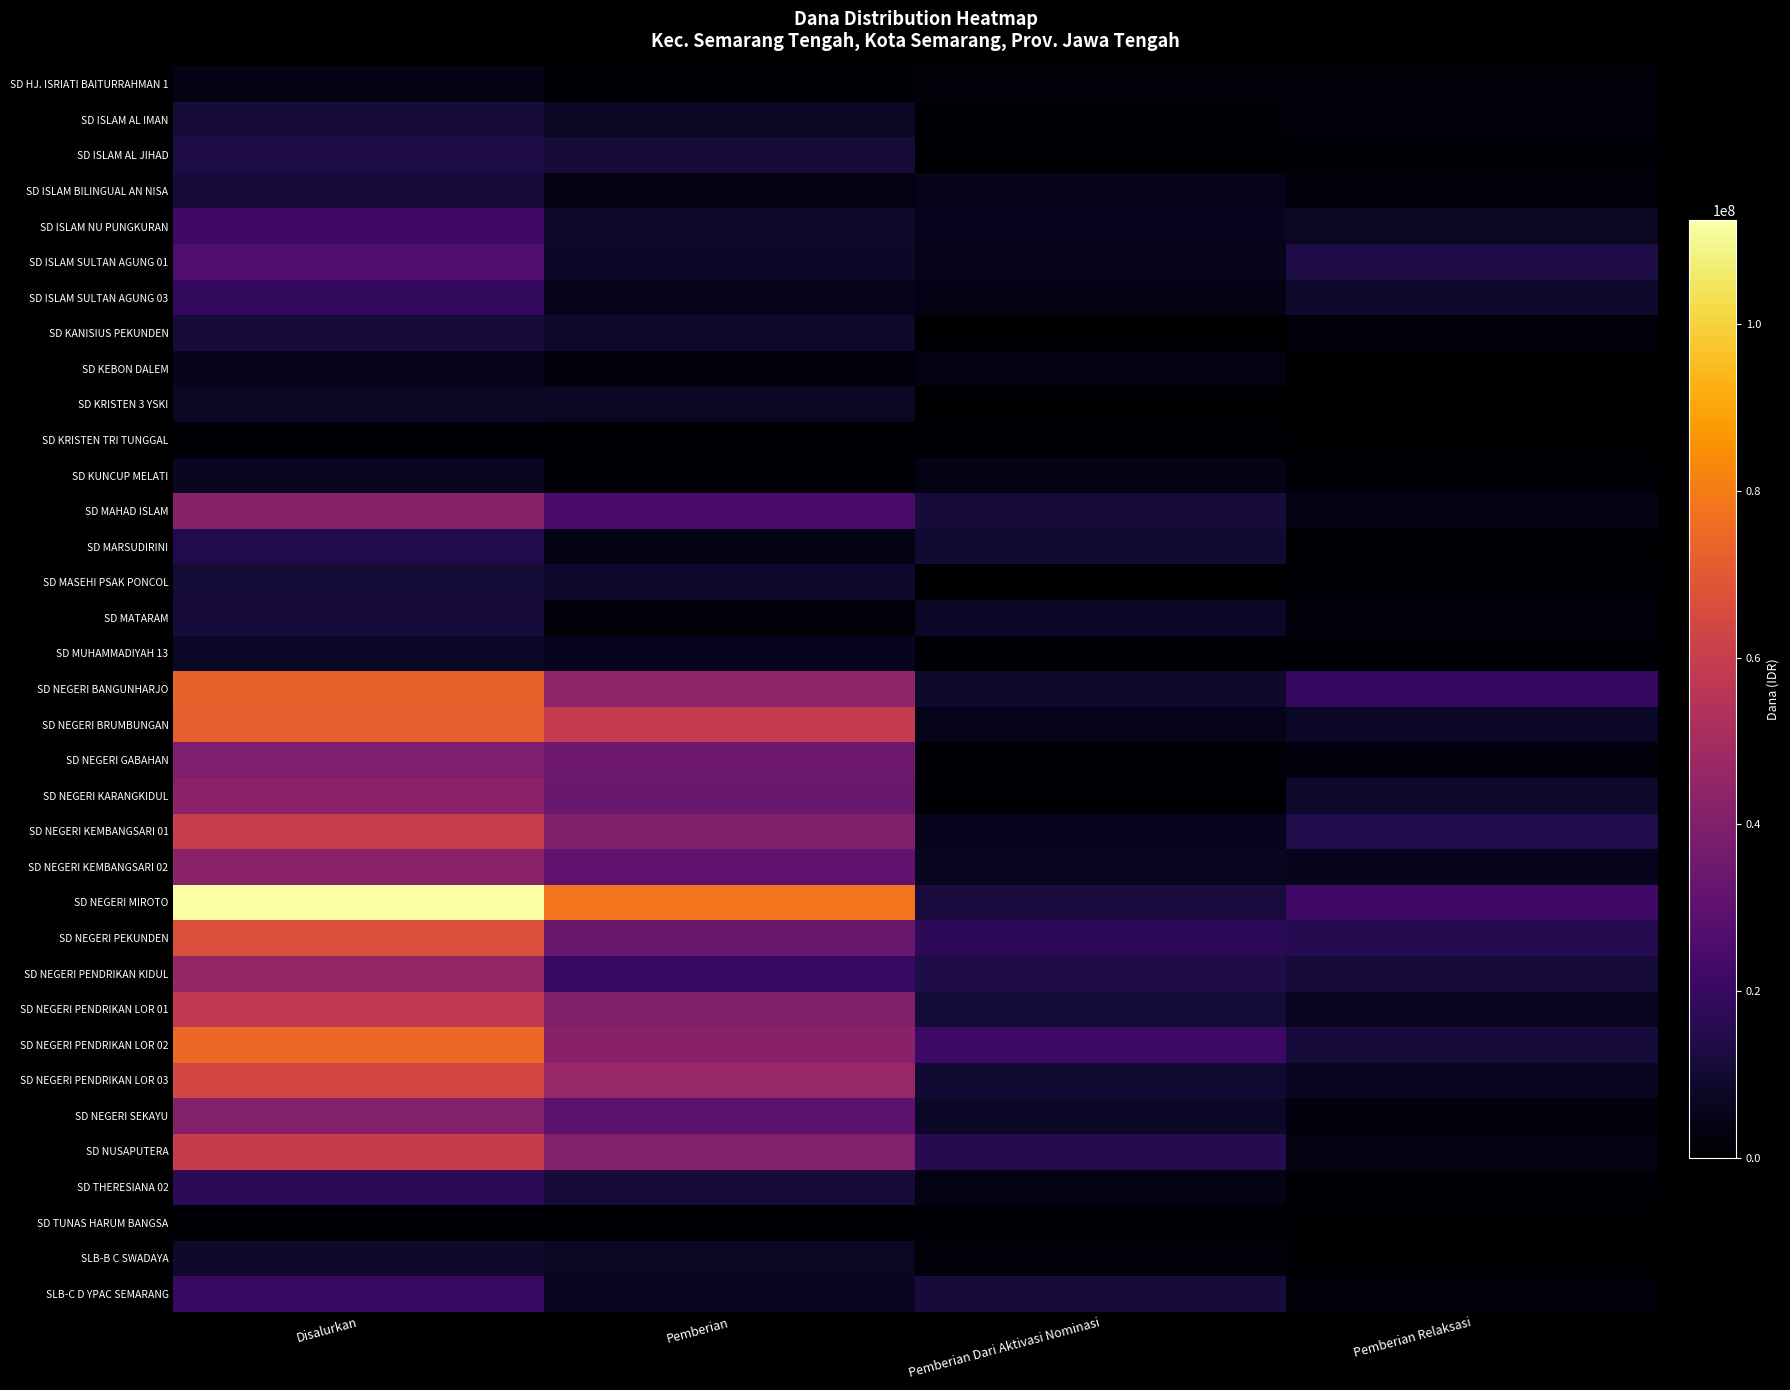

Reading left to right, what are all the values shown in this chart?

SD HJ. ISRIATI BAITURRAHMAN 1: Disalurkan=4725000	Pemberian=1125000	Pemberian Dari Aktivasi Nominasi=1800000	Pemberian Relaksasi=1800000
SD ISLAM AL IMAN: Disalurkan=11025000	Pemberian=7425000	Pemberian Dari Aktivasi Nominasi=1350000	Pemberian Relaksasi=2250000
SD ISLAM AL JIHAD: Disalurkan=13275000	Pemberian=11250000	Pemberian Dari Aktivasi Nominasi=450000	Pemberian Relaksasi=1575000
SD ISLAM BILINGUAL AN NISA: Disalurkan=11475000	Pemberian=3825000	Pemberian Dari Aktivasi Nominasi=5175000	Pemberian Relaksasi=2475000
SD ISLAM NU PUNGKURAN: Disalurkan=22500000	Pemberian=9225000	Pemberian Dari Aktivasi Nominasi=5850000	Pemberian Relaksasi=7425000
SD ISLAM SULTAN AGUNG 01: Disalurkan=26550000	Pemberian=8325000	Pemberian Dari Aktivasi Nominasi=4950000	Pemberian Relaksasi=13275000
SD ISLAM SULTAN AGUNG 03: Disalurkan=18675000	Pemberian=4950000	Pemberian Dari Aktivasi Nominasi=4725000	Pemberian Relaksasi=9000000
SD KANISIUS PEKUNDEN: Disalurkan=11025000	Pemberian=8775000	Pemberian Dari Aktivasi Nominasi=0	Pemberian Relaksasi=2250000
SD KEBON DALEM: Disalurkan=5400000	Pemberian=2250000	Pemberian Dari Aktivasi Nominasi=3150000	Pemberian Relaksasi=0
SD KRISTEN 3 YSKI: Disalurkan=7200000	Pemberian=7200000	Pemberian Dari Aktivasi Nominasi=0	Pemberian Relaksasi=0
SD KRISTEN TRI TUNGGAL: Disalurkan=900000	Pemberian=450000	Pemberian Dari Aktivasi Nominasi=450000	Pemberian Relaksasi=0
SD KUNCUP MELATI: Disalurkan=6750000	Pemberian=1350000	Pemberian Dari Aktivasi Nominasi=4500000	Pemberian Relaksasi=900000
SD MAHAD ISLAM: Disalurkan=41400000	Pemberian=24975000	Pemberian Dari Aktivasi Nominasi=11700000	Pemberian Relaksasi=4725000
SD MARSUDIRINI: Disalurkan=14625000	Pemberian=4275000	Pemberian Dari Aktivasi Nominasi=9900000	Pemberian Relaksasi=450000
SD MASEHI PSAK PONCOL: Disalurkan=10575000	Pemberian=9225000	Pemberian Dari Aktivasi Nominasi=0	Pemberian Relaksasi=1350000
SD MATARAM: Disalurkan=11700000	Pemberian=1800000	Pemberian Dari Aktivasi Nominasi=7650000	Pemberian Relaksasi=2250000
SD MUHAMMADIYAH 13: Disalurkan=7650000	Pemberian=5850000	Pemberian Dari Aktivasi Nominasi=900000	Pemberian Relaksasi=900000
SD NEGERI BANGUNHARJO: Disalurkan=72675000	Pemberian=44100000	Pemberian Dari Aktivasi Nominasi=9000000	Pemberian Relaksasi=19575000
SD NEGERI BRUMBUNGAN: Disalurkan=72225000	Pemberian=59175000	Pemberian Dari Aktivasi Nominasi=5400000	Pemberian Relaksasi=7650000
SD NEGERI GABAHAN: Disalurkan=39150000	Pemberian=35100000	Pemberian Dari Aktivasi Nominasi=1350000	Pemberian Relaksasi=2700000
SD NEGERI KARANGKIDUL: Disalurkan=42750000	Pemberian=33525000	Pemberian Dari Aktivasi Nominasi=675000	Pemberian Relaksasi=8550000
SD NEGERI KEMBANGSARI 01: Disalurkan=60075000	Pemberian=40050000	Pemberian Dari Aktivasi Nominasi=5850000	Pemberian Relaksasi=14175000
SD NEGERI KEMBANGSARI 02: Disalurkan=42525000	Pemberian=30375000	Pemberian Dari Aktivasi Nominasi=6525000	Pemberian Relaksasi=5625000
SD NEGERI MIROTO: Disalurkan=112500000	Pemberian=77850000	Pemberian Dari Aktivasi Nominasi=12150000	Pemberian Relaksasi=22500000
SD NEGERI PEKUNDEN: Disalurkan=66825000	Pemberian=33525000	Pemberian Dari Aktivasi Nominasi=17550000	Pemberian Relaksasi=15750000
SD NEGERI PENDRIKAN KIDUL: Disalurkan=45675000	Pemberian=20475000	Pemberian Dari Aktivasi Nominasi=13500000	Pemberian Relaksasi=11700000
SD NEGERI PENDRIKAN LOR 01: Disalurkan=57150000	Pemberian=39825000	Pemberian Dari Aktivasi Nominasi=10800000	Pemberian Relaksasi=6525000
SD NEGERI PENDRIKAN LOR 02: Disalurkan=74925000	Pemberian=41850000	Pemberian Dari Aktivasi Nominasi=21600000	Pemberian Relaksasi=11475000
SD NEGERI PENDRIKAN LOR 03: Disalurkan=63450000	Pemberian=46350000	Pemberian Dari Aktivasi Nominasi=10350000	Pemberian Relaksasi=6750000
SD NEGERI SEKAYU: Disalurkan=40500000	Pemberian=29700000	Pemberian Dari Aktivasi Nominasi=8100000	Pemberian Relaksasi=2700000
SD NUSAPUTERA: Disalurkan=59625000	Pemberian=40500000	Pemberian Dari Aktivasi Nominasi=15750000	Pemberian Relaksasi=3375000
SD THERESIANA 02: Disalurkan=16875000	Pemberian=11025000	Pemberian Dari Aktivasi Nominasi=4500000	Pemberian Relaksasi=1350000
SD TUNAS HARUM BANGSA: Disalurkan=1350000	Pemberian=450000	Pemberian Dari Aktivasi Nominasi=900000	Pemberian Relaksasi=0
SLB-B C SWADAYA: Disalurkan=9225000	Pemberian=7425000	Pemberian Dari Aktivasi Nominasi=1800000	Pemberian Relaksasi=0
SLB-C D YPAC SEMARANG: Disalurkan=20250000	Pemberian=6750000	Pemberian Dari Aktivasi Nominasi=11700000	Pemberian Relaksasi=1800000